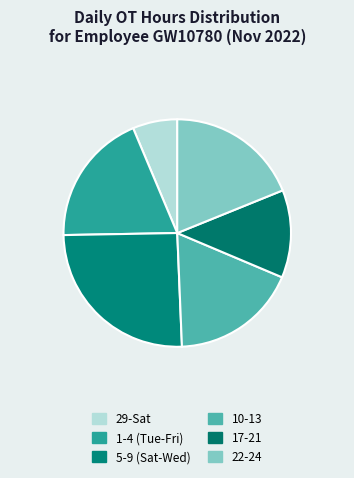

Which slice is the smallest?

29-Sat